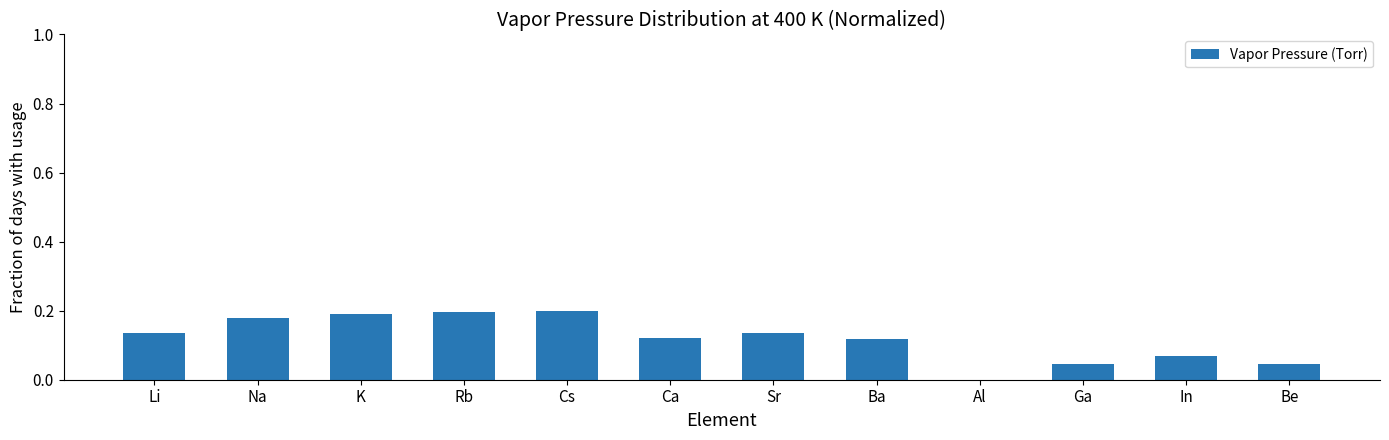

True or false: the data shows -0.1 at Al.

False